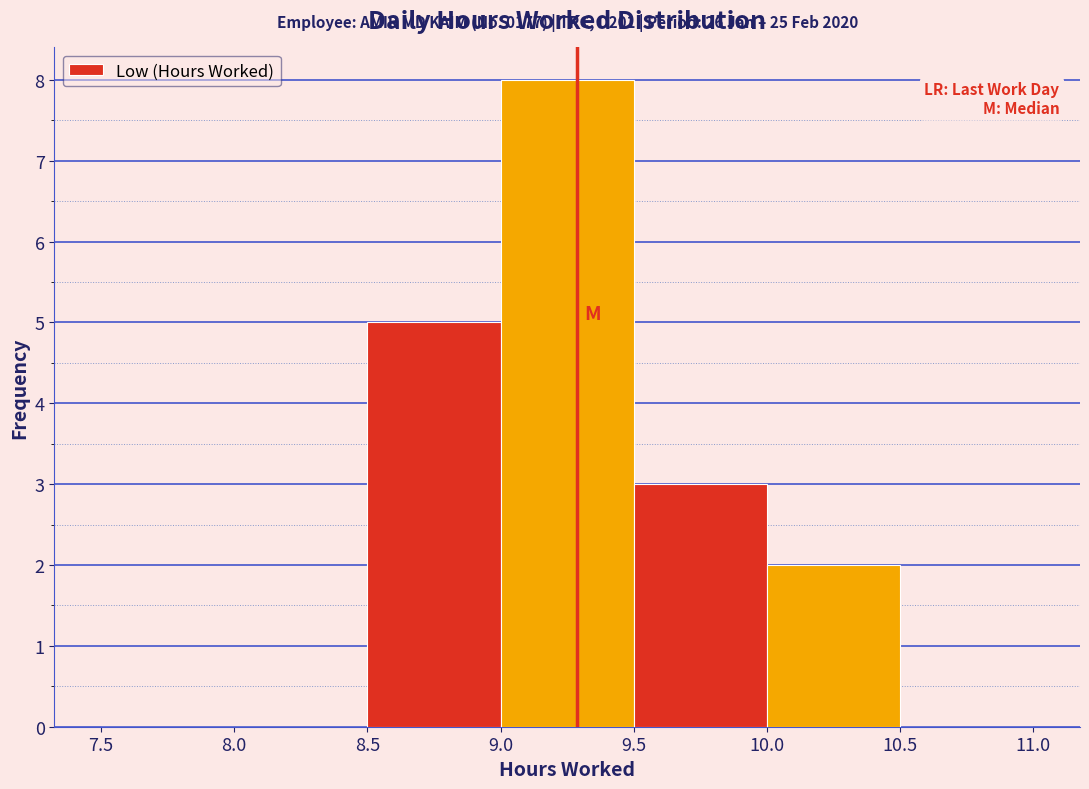

Which range on the x-axis has the tallest bar?

9.0 to 9.5